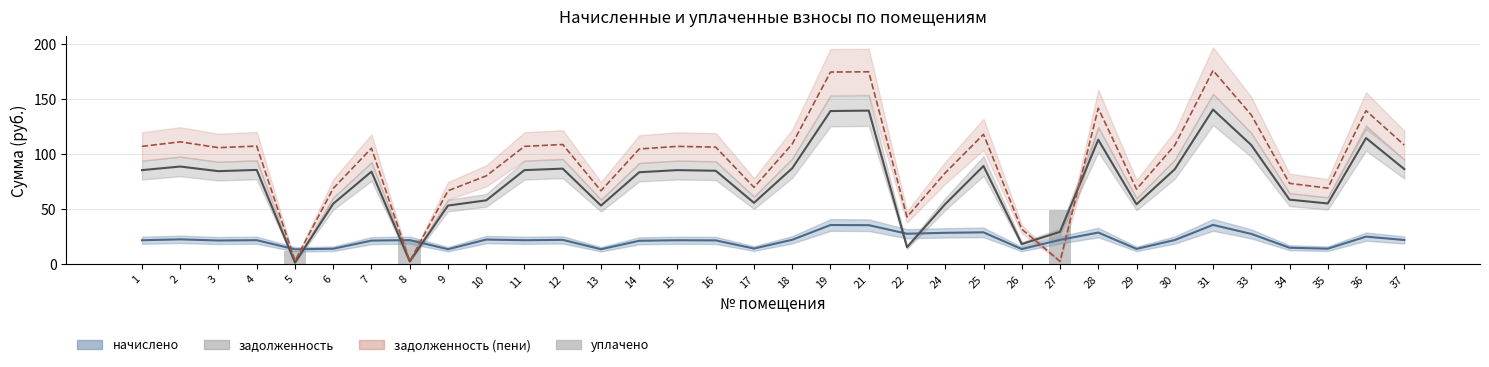

Reading right to left, what are all the values shown in this chart?

37=0.0	36=0.0	35=0.0	34=0.0	33=0.0	31=0.0	30=0.0	29=0.0	28=0.0	27=48.8	26=0.0	25=0.0	24=0.0	22=0.0	21=0.0	19=0.0	18=0.0	17=0.0	16=0.0	15=0.0	14=0.0	13=0.0	12=0.0	11=0.0	10=0.0	9=0.0	8=21.8	7=0.0	6=0.0	5=11.6	4=0.0	3=0.0	2=0.0	1=0.0